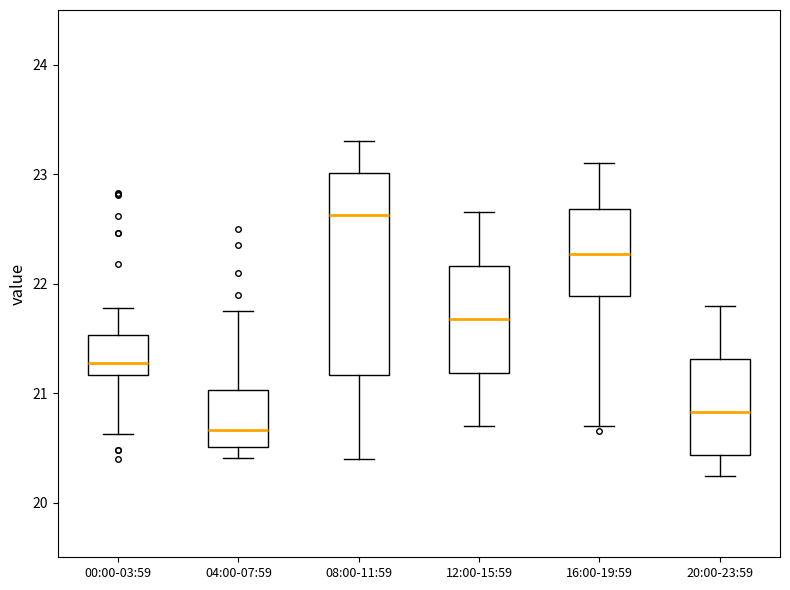

Which box has the lowest median line?

04:00-07:59